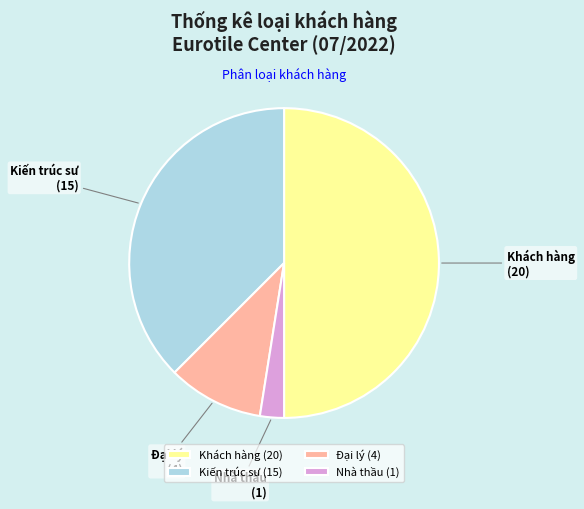

Which has a higher value, Đại lý or Kiến trúc sư?

Kiến trúc sư